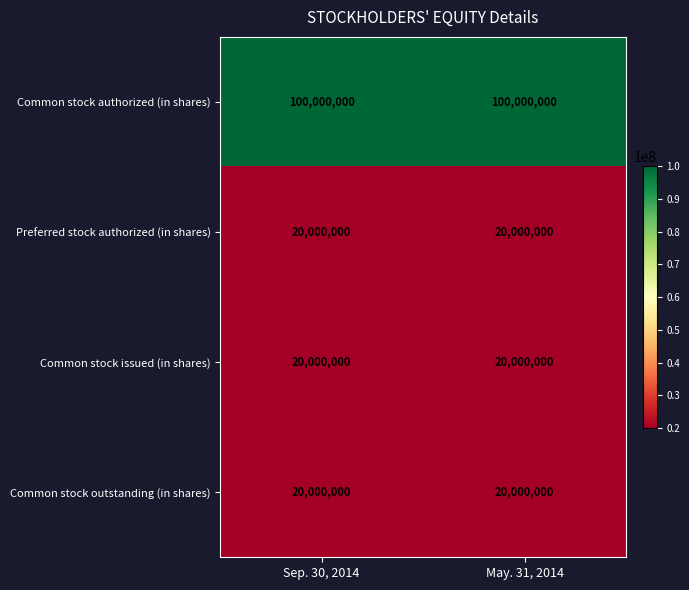

True or false: Common stock outstanding (in shares) has a value of 32473780 at Sep. 30, 2014.

False